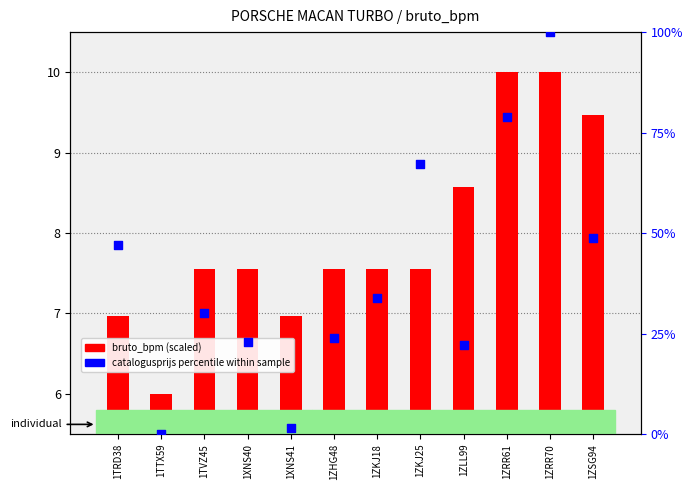

What are all the series names shown in the legend?

bruto_bpm (scaled), catalogusprijs percentile